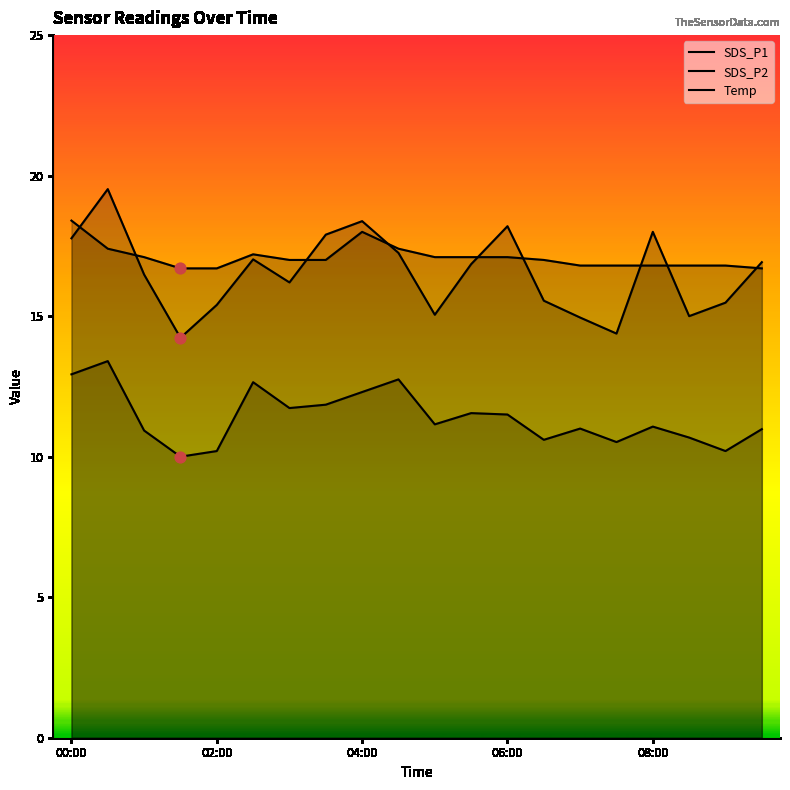

How many lines are shown in the chart?

3